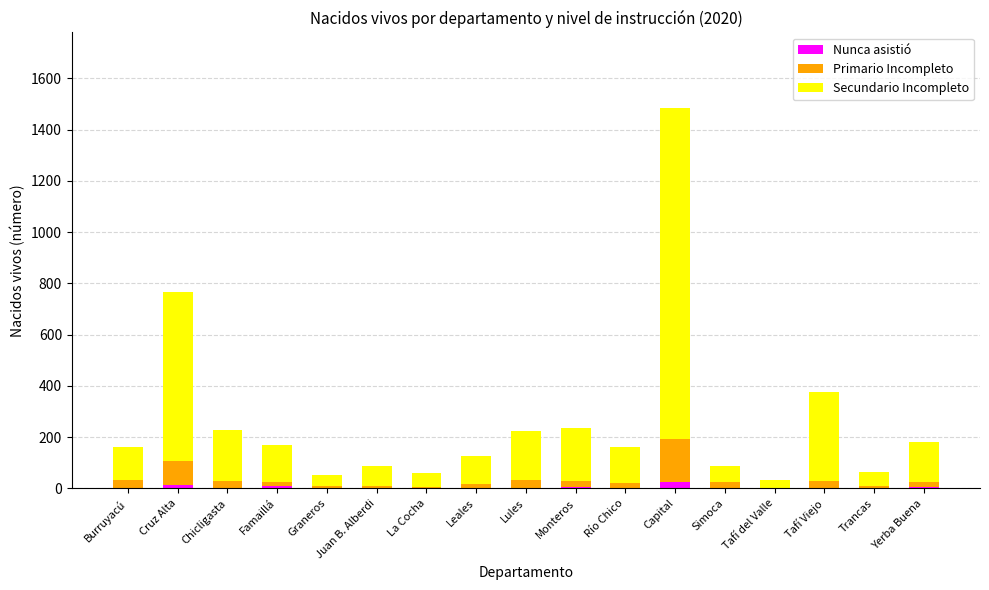

What is the sum of all Nunca asistió values?

69